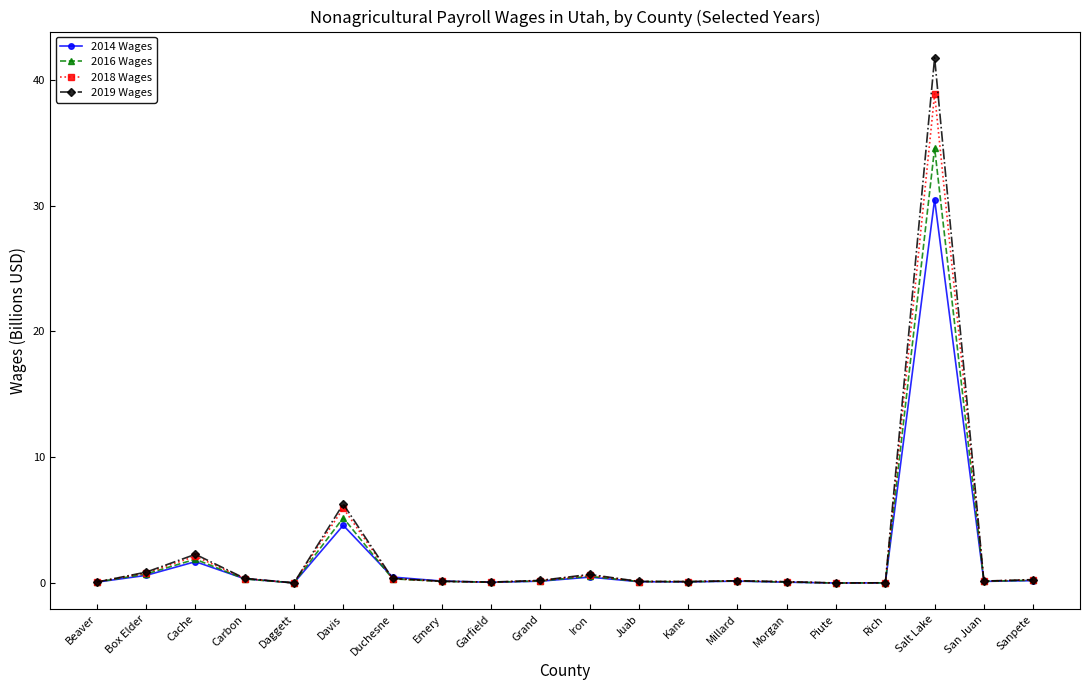

What is the sum of the 2019 Wages values at Rich and Davis?

6.3